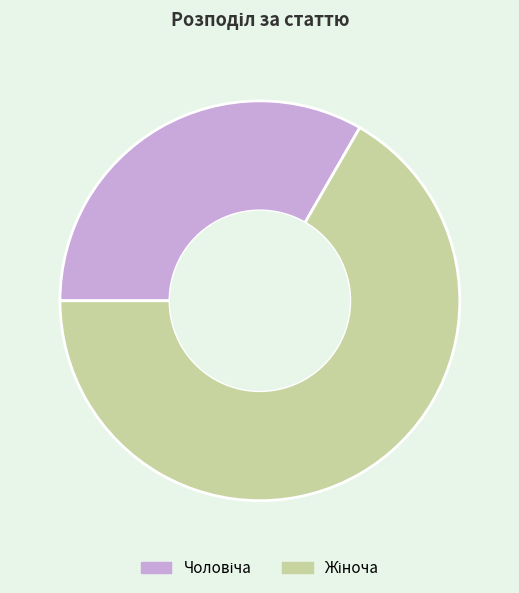

Is there any slice that represents more than half of the pie?

Yes